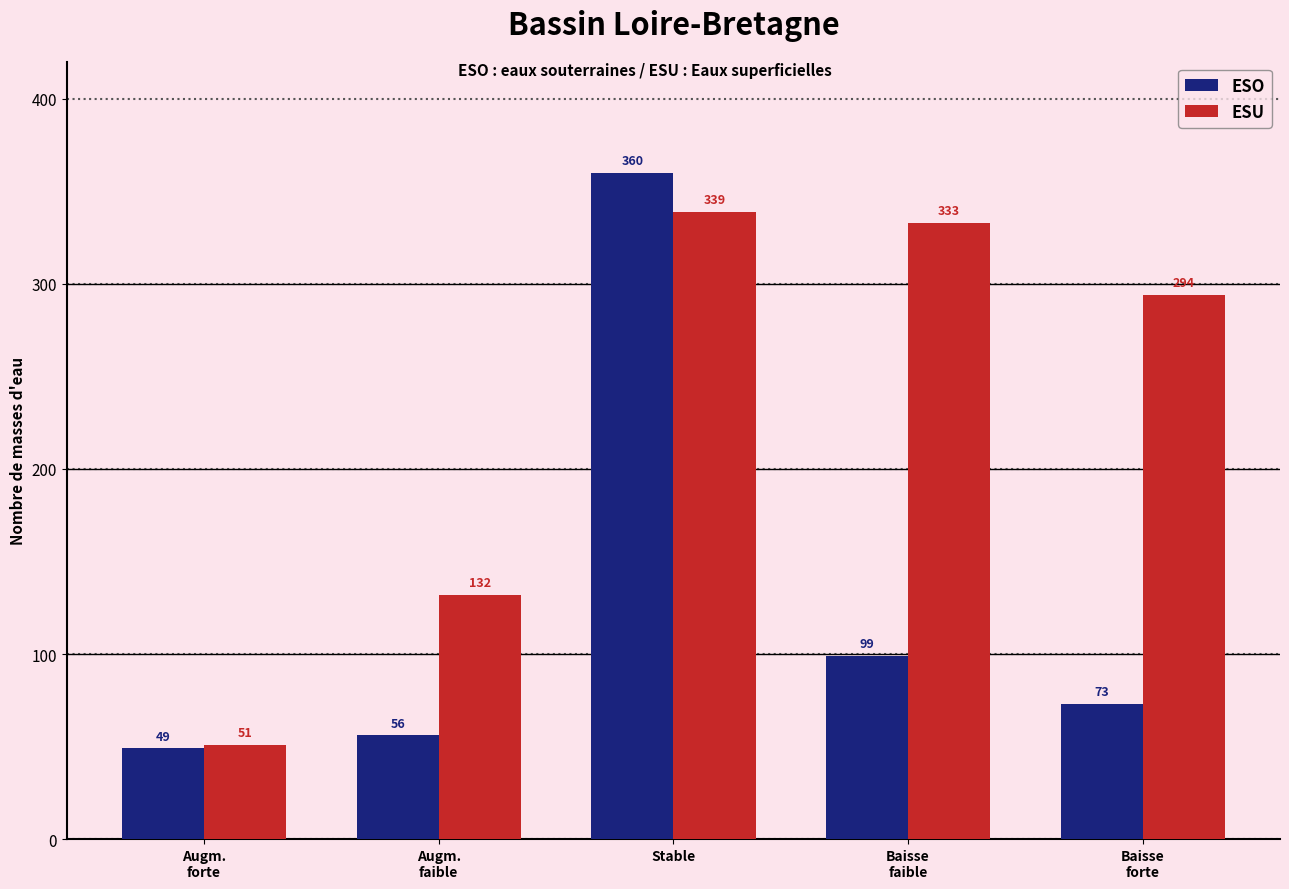

What is the label of the 4th bar from the left?

Baisse
faible